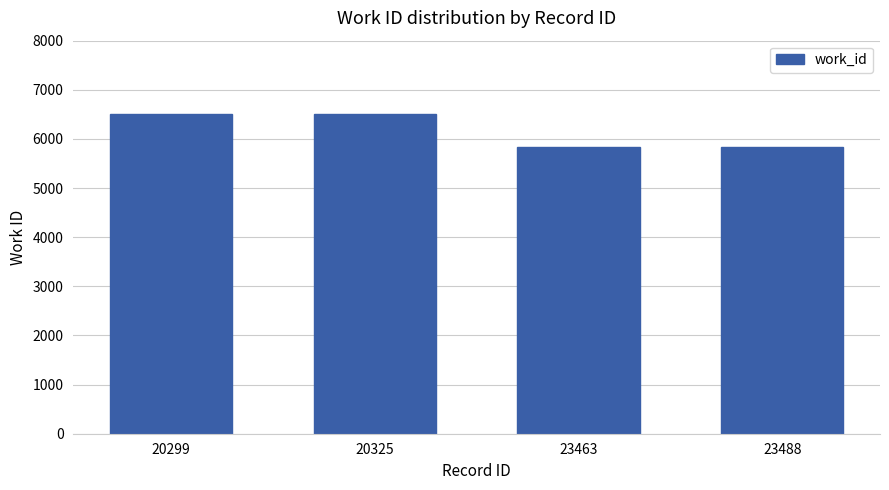

What is the difference between the maximum and second lowest values?

665